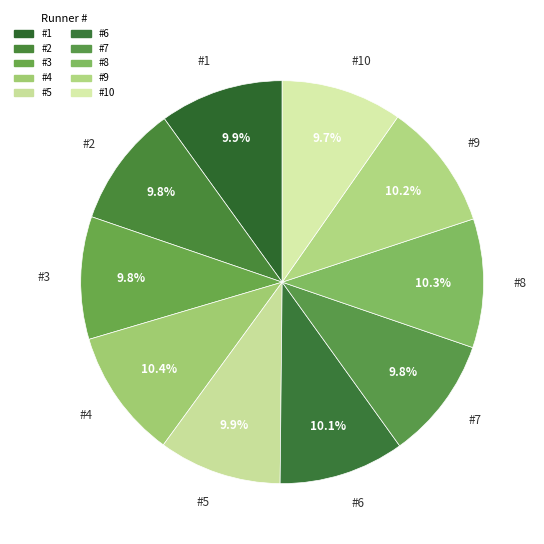

What is the total percentage of #5 and #1?

19.8%